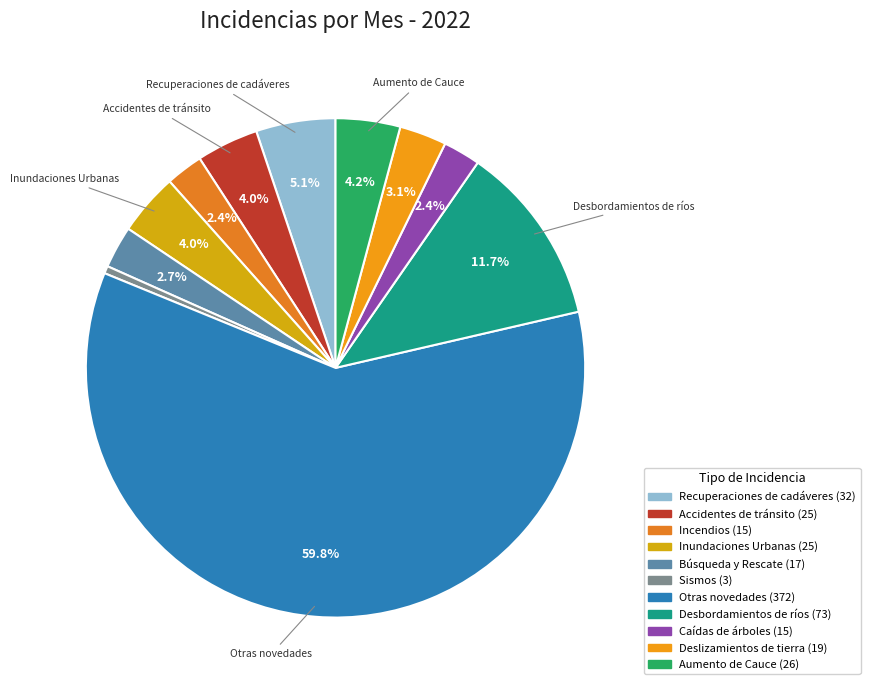

How many slices are in this pie chart?

11